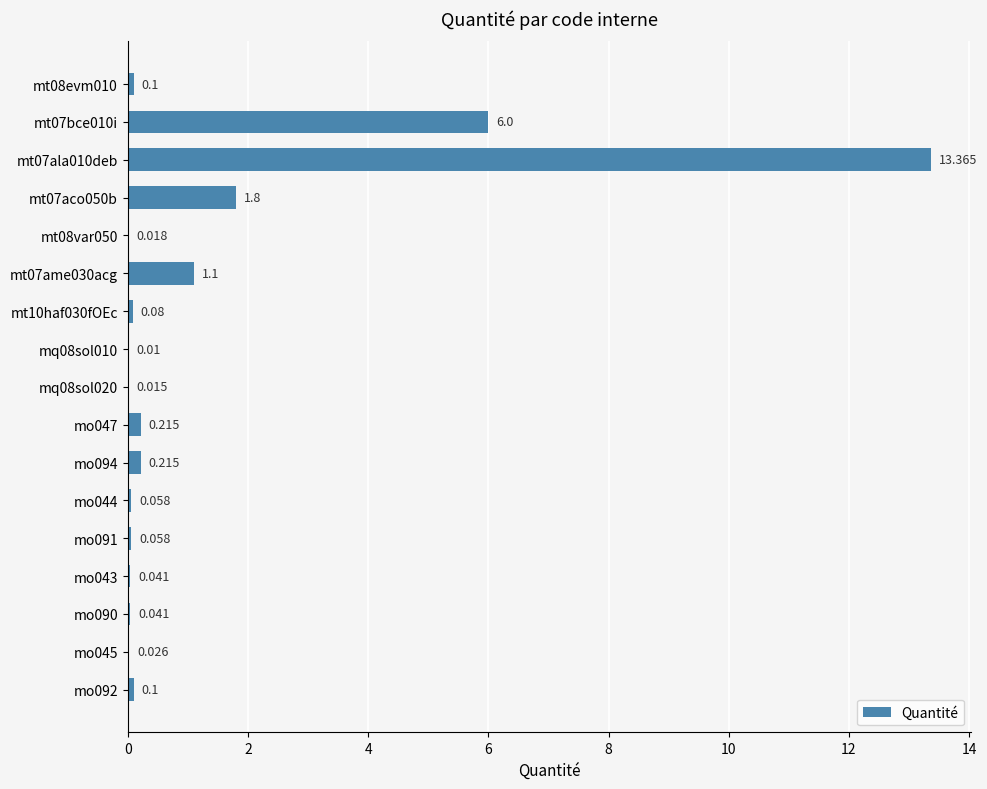

At which label is the value closest to 6?

mt07bce010i